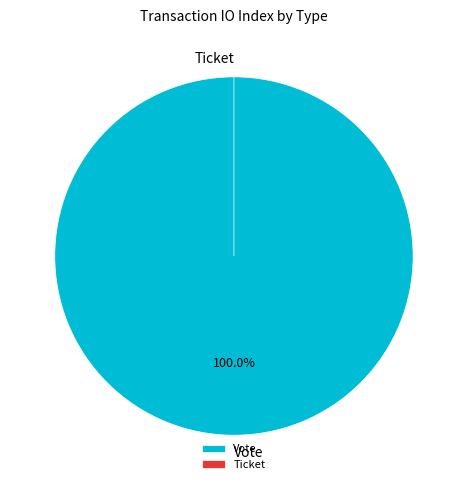

To the nearest percent, what is the difference between the largest and smallest slice percentages?

100%